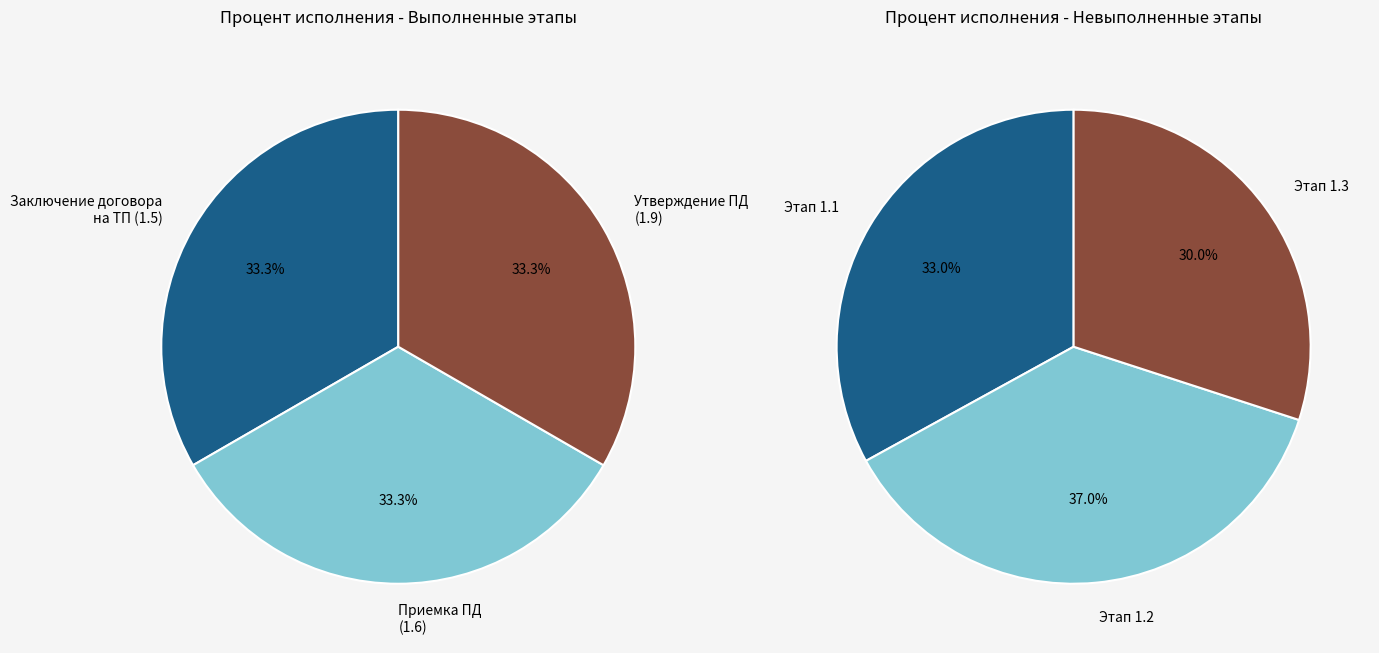

How many segments does this pie chart have?

6